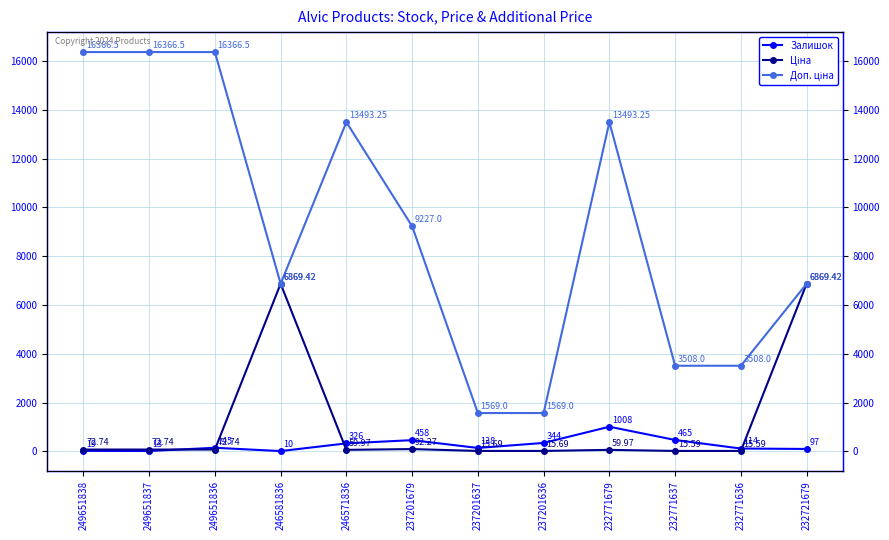

What are all the series names shown in the legend?

Залишок, Ціна, Доп. ціна